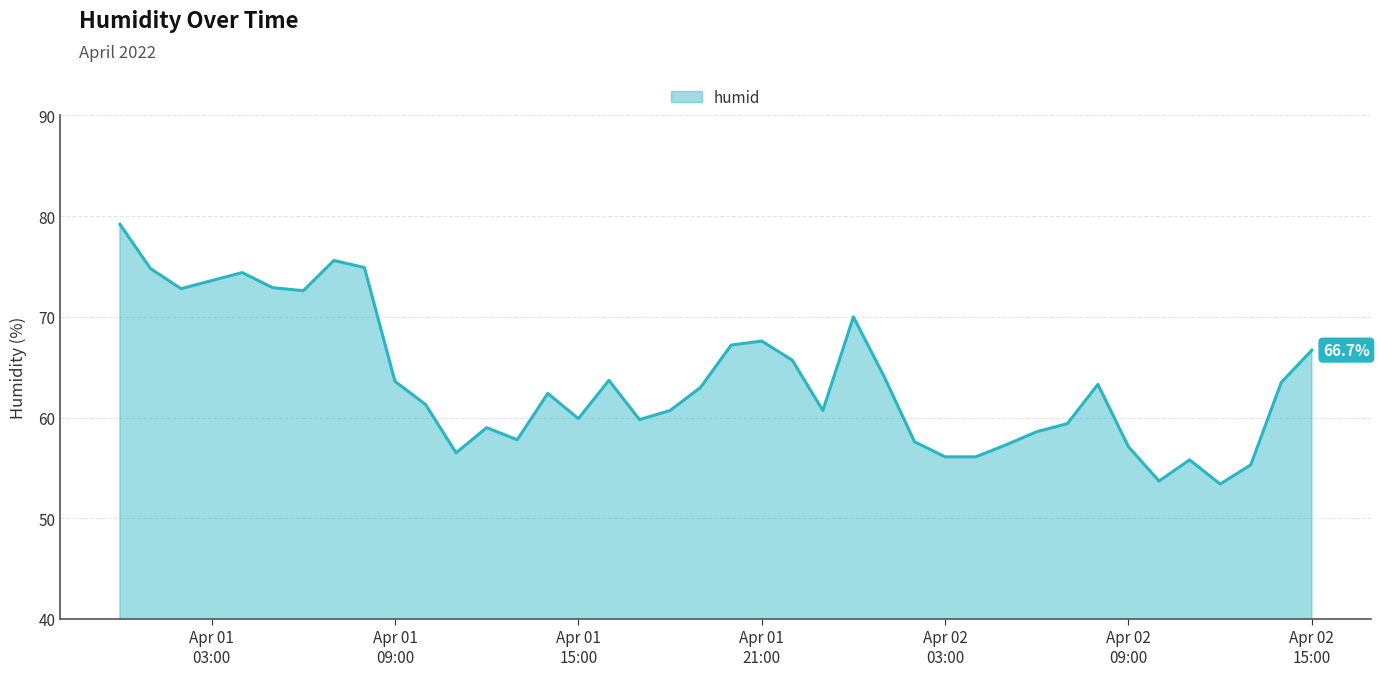

What is the smallest value displayed?

53.4